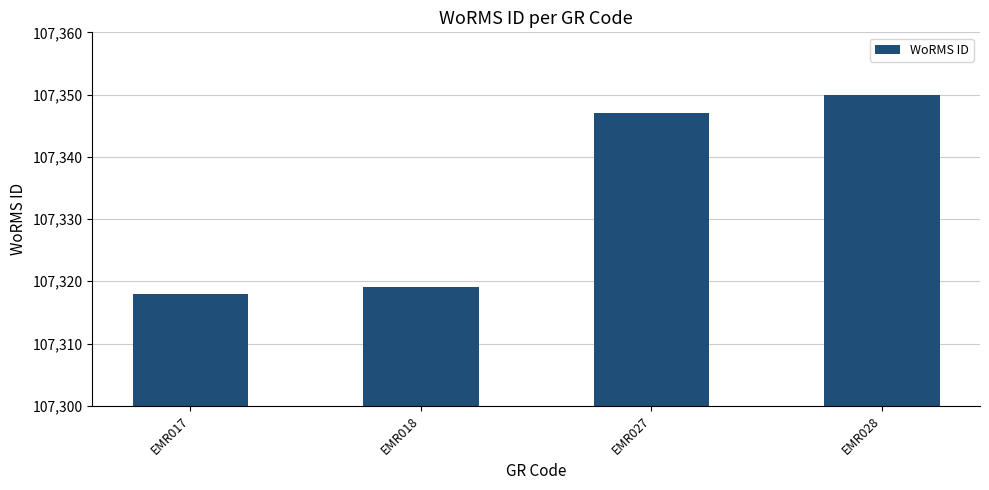

List the labels in order of value, smallest first.

EMR017, EMR018, EMR027, EMR028